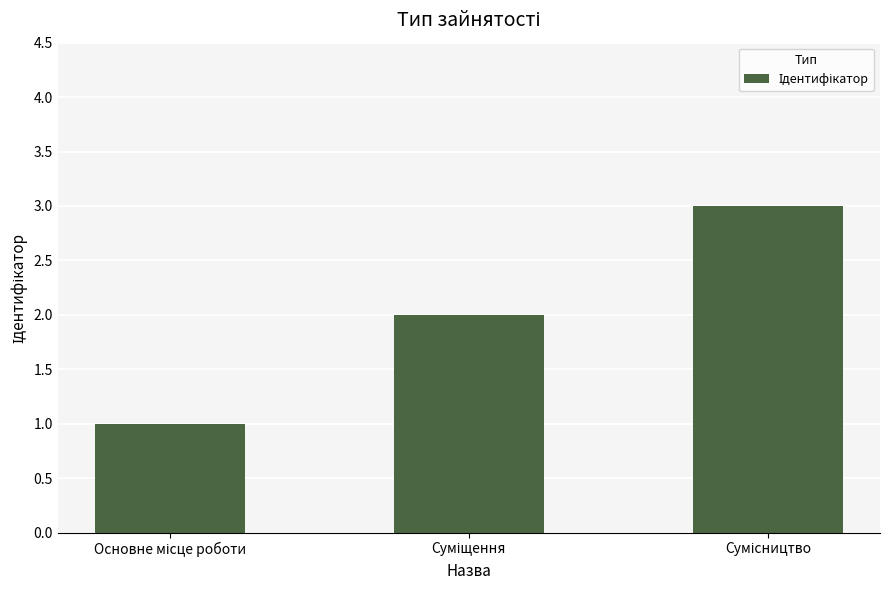

What is the sum of all values?

6